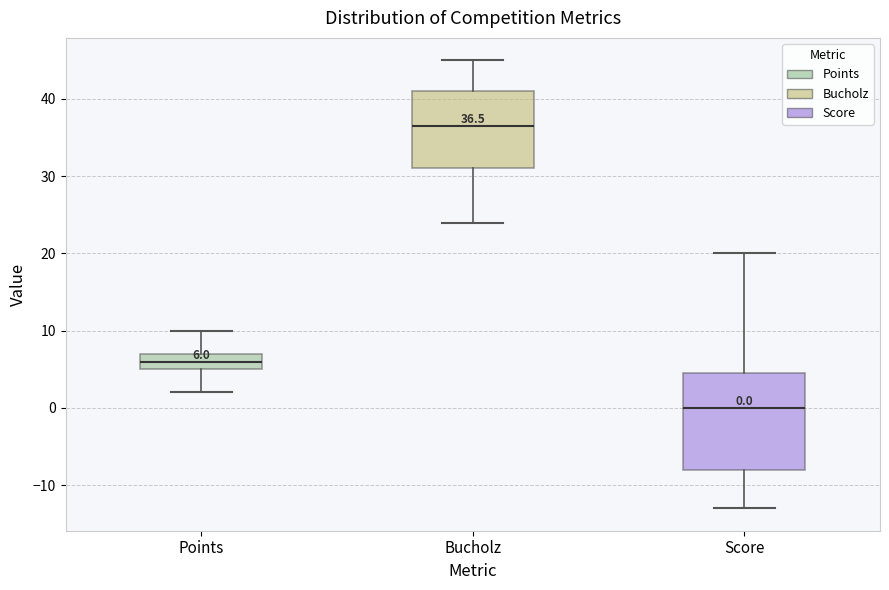

Which box is the tallest, from its lower edge to its upper edge?

Score